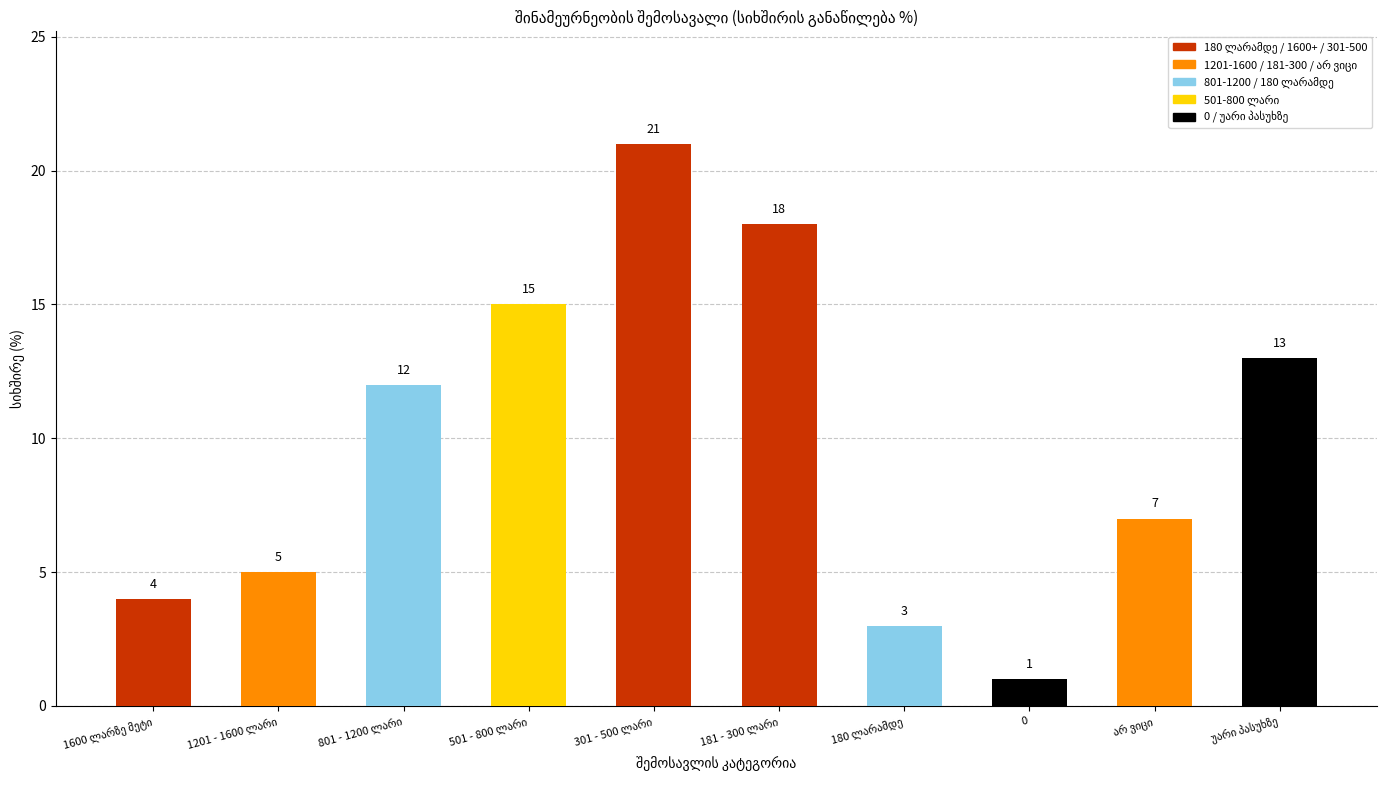

What is the greatest value displayed?

21